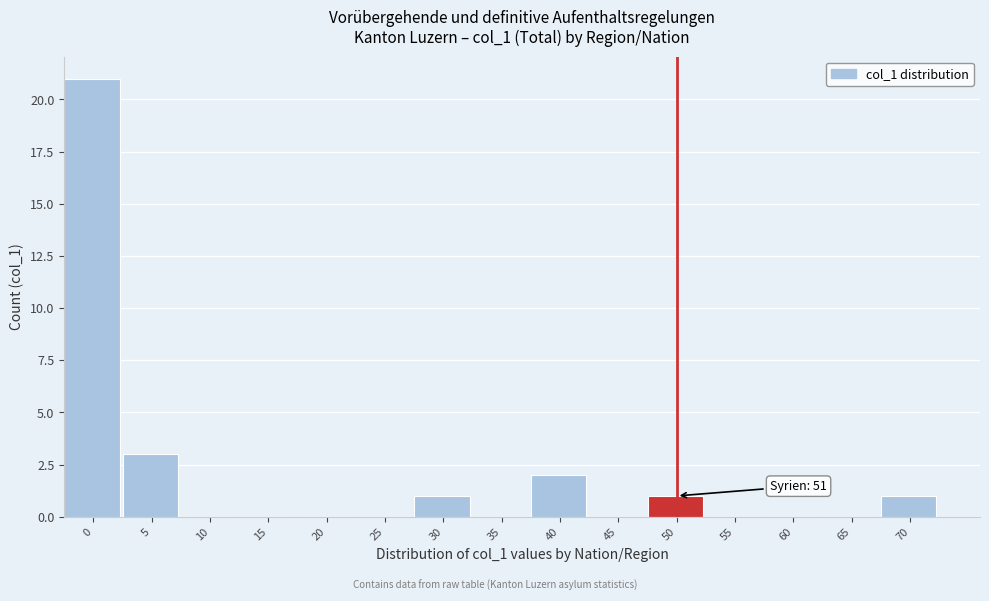

Reading left to right, what are all the values shown in this chart?

0=21	5=3	10=0	15=0	20=0	25=0	30=1	35=0	40=2	45=0	50=1	55=0	60=0	65=0	70=1